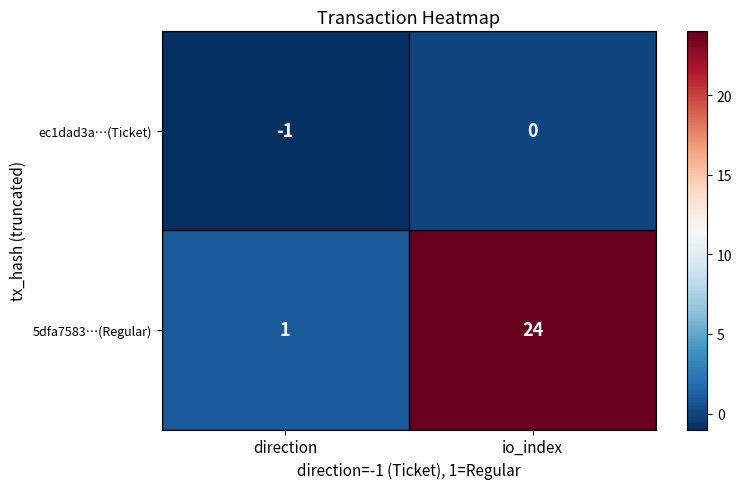

At which category does the chart reach its peak across all series?

io_index